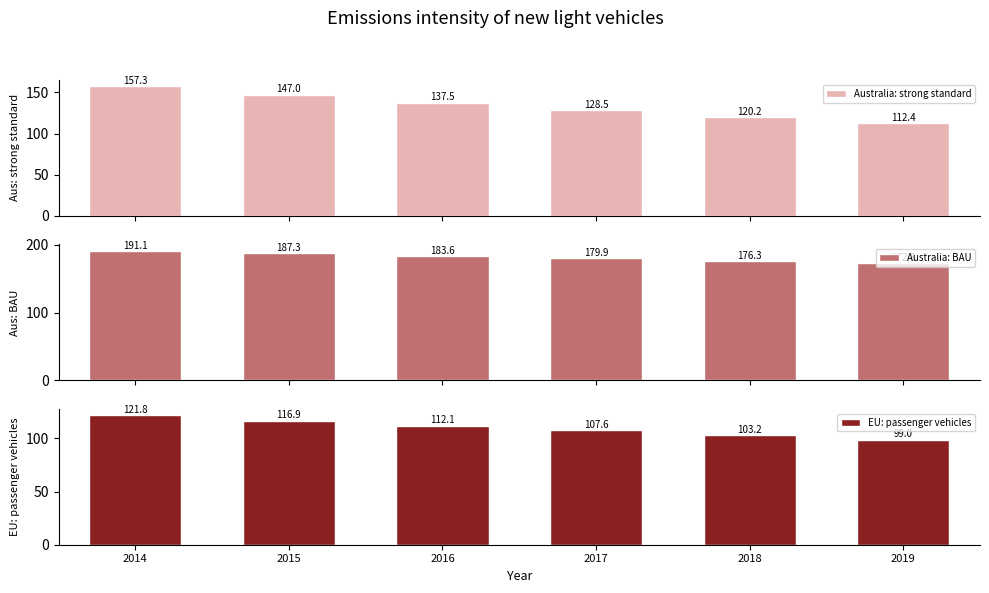

Rank the series at 2014 from lowest to highest value.

EU: passenger vehicles, Australia: strong standard, Australia: BAU